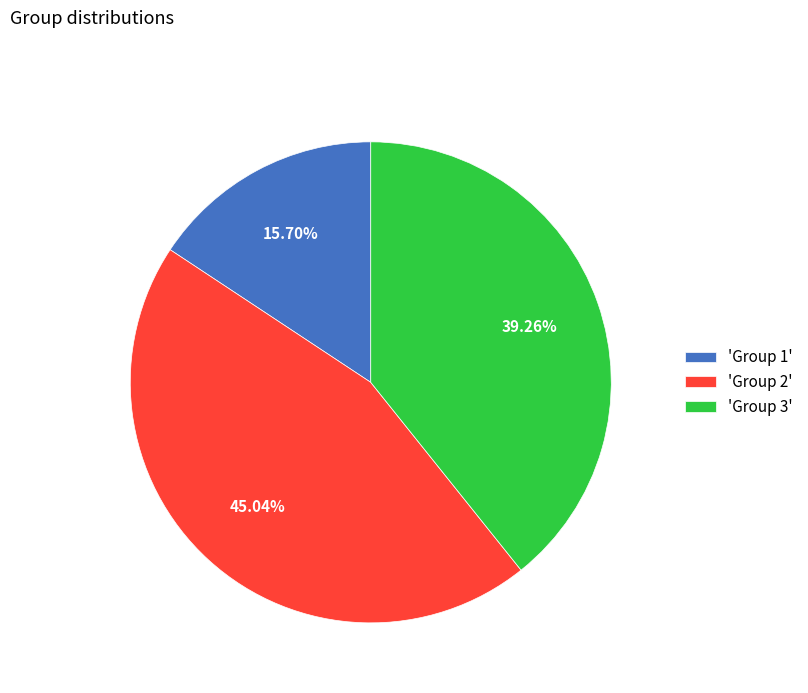

Which category has the biggest portion of the pie?

'Group 2'